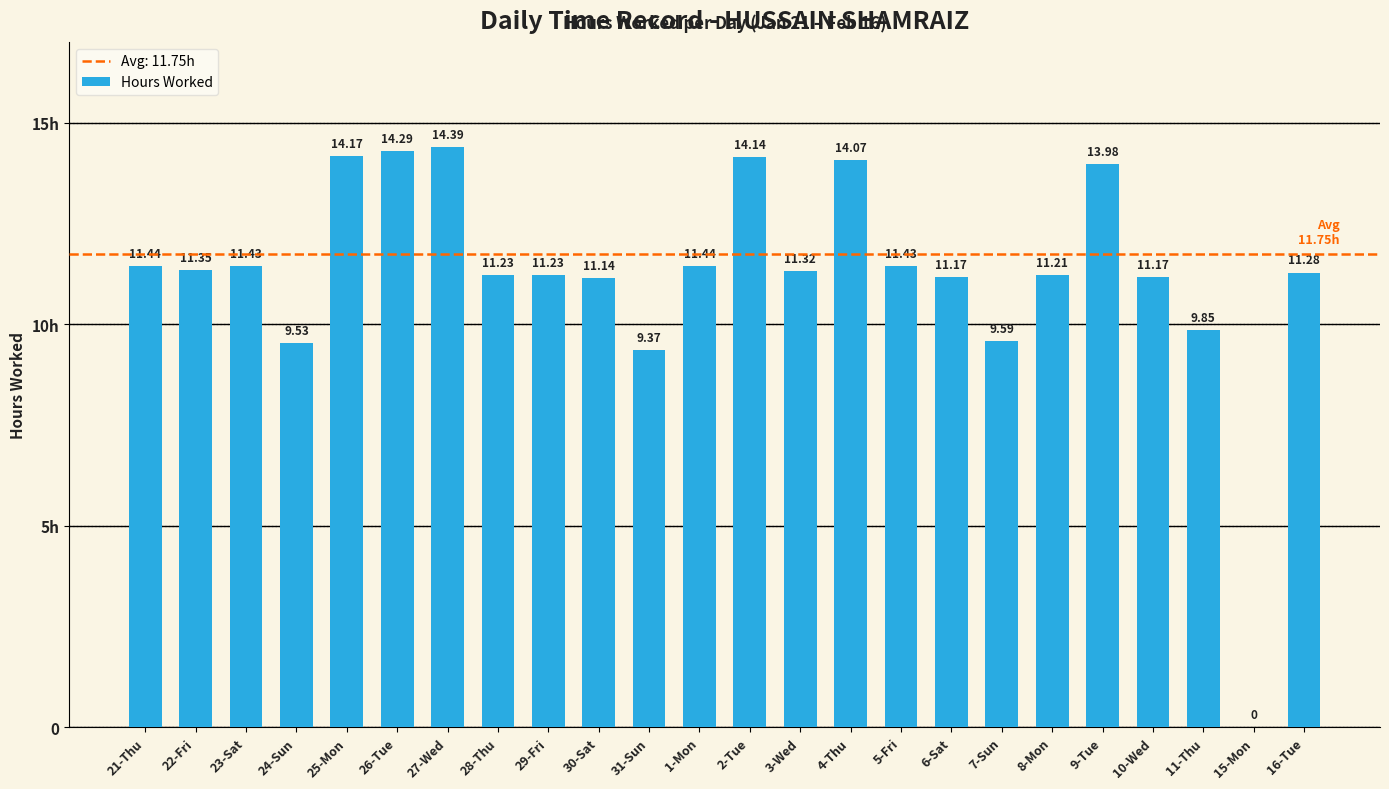

What value does the data have at 31-Sun?

9.4